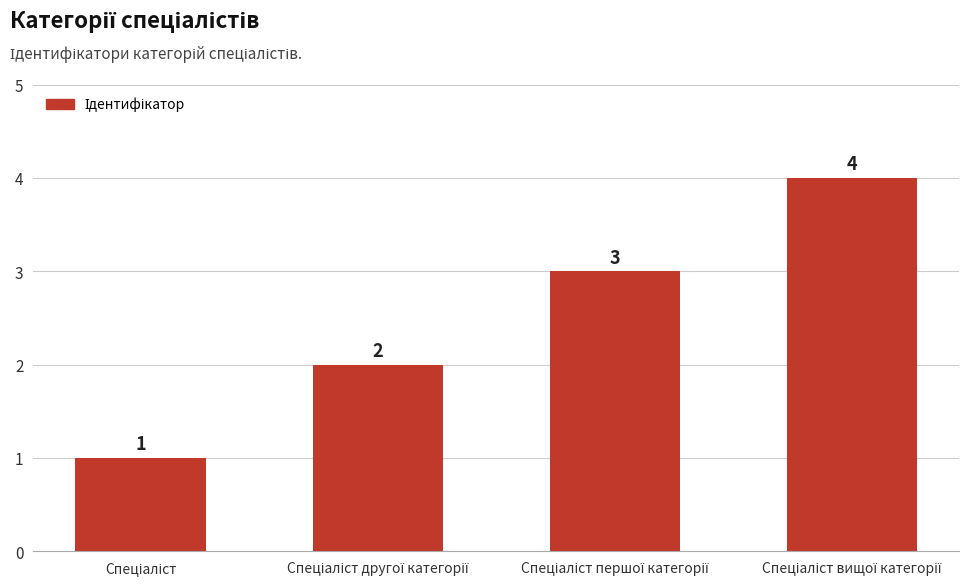

Count the values in the range 2 to 4.

3